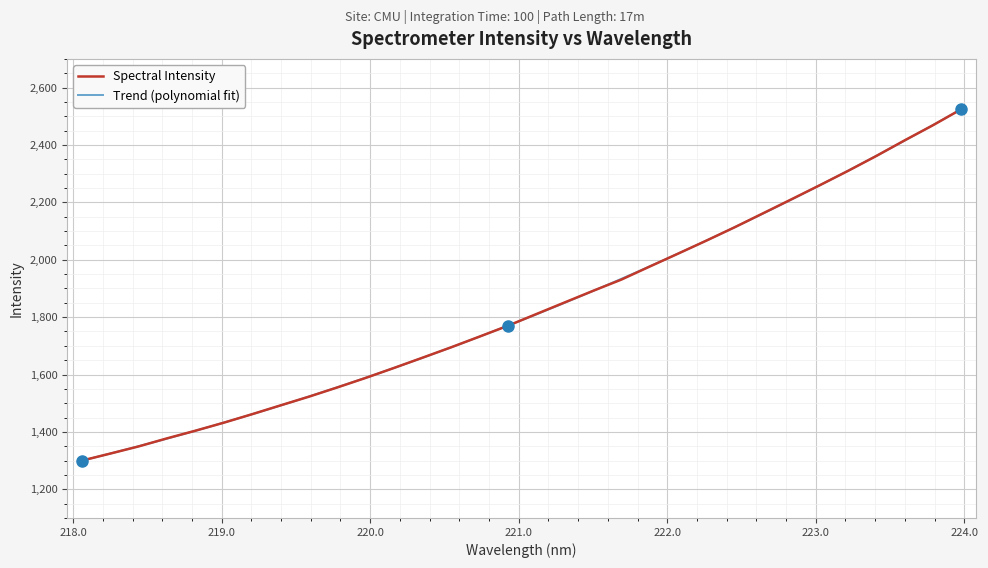

What is the minimum value shown in the chart?

1300.0